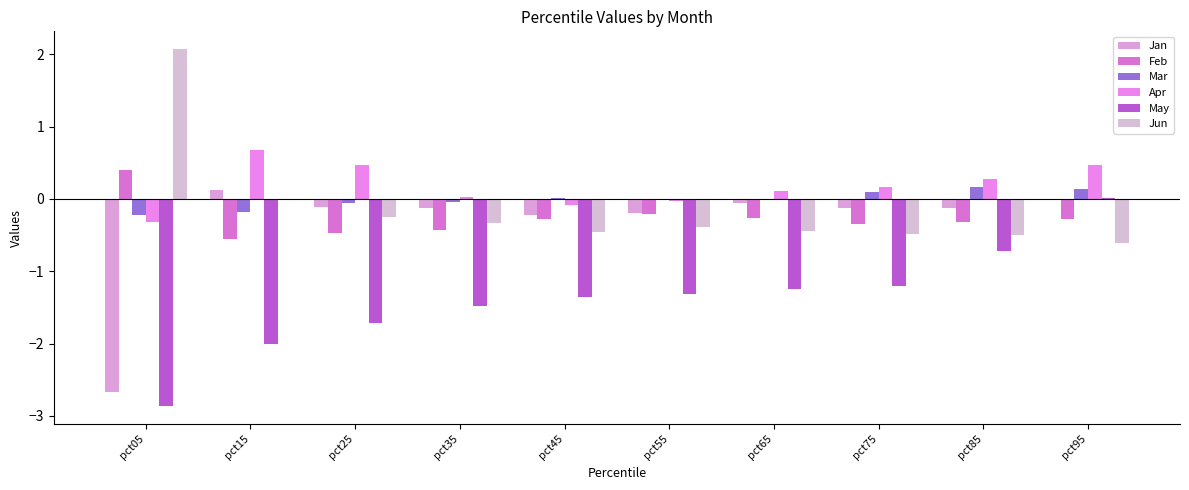

Are the bars horizontal?

No